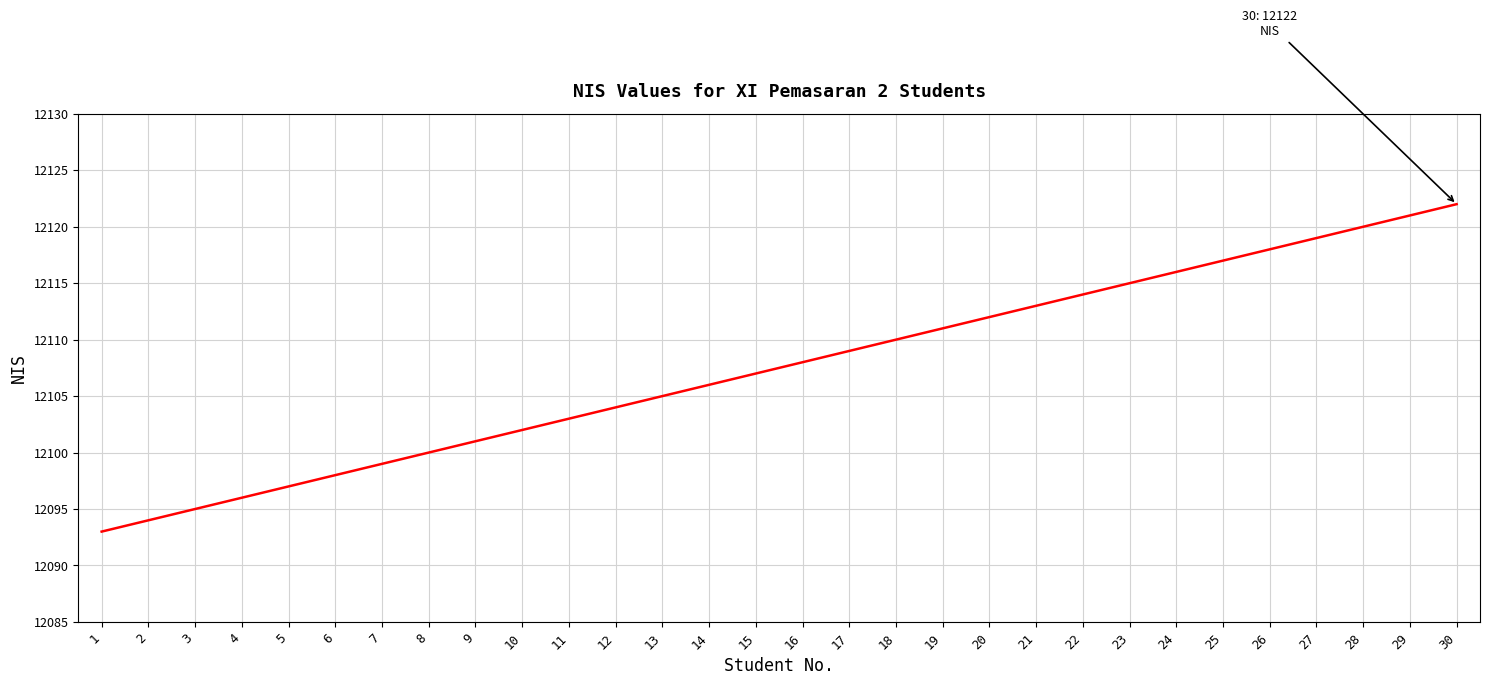

What is the maximum value shown in the chart?

12122